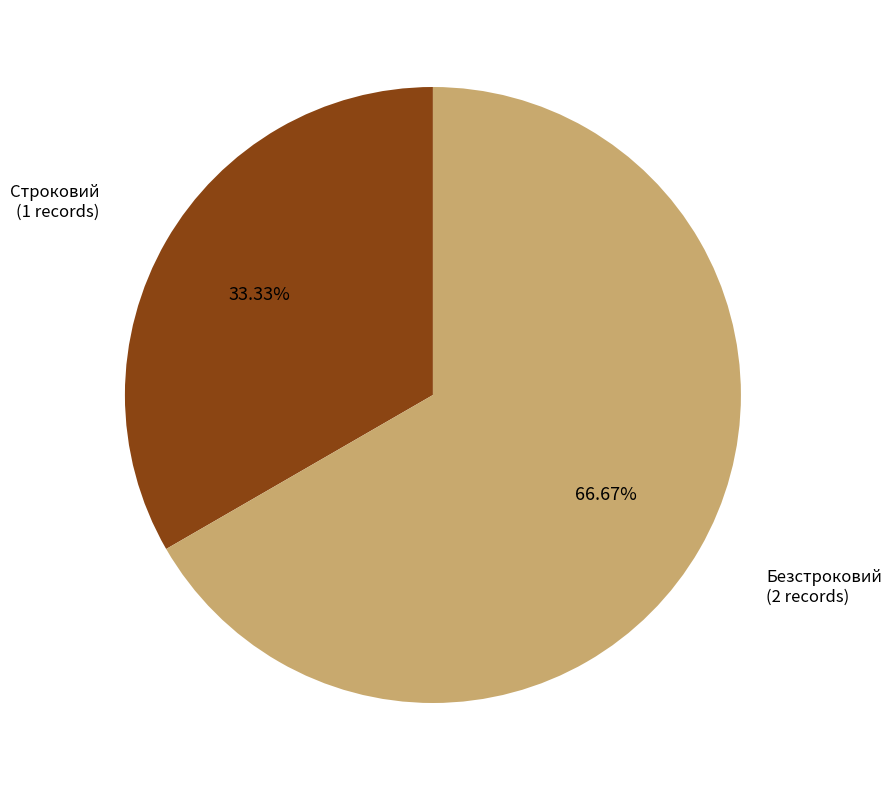

Is there a majority slice in this chart?

Yes